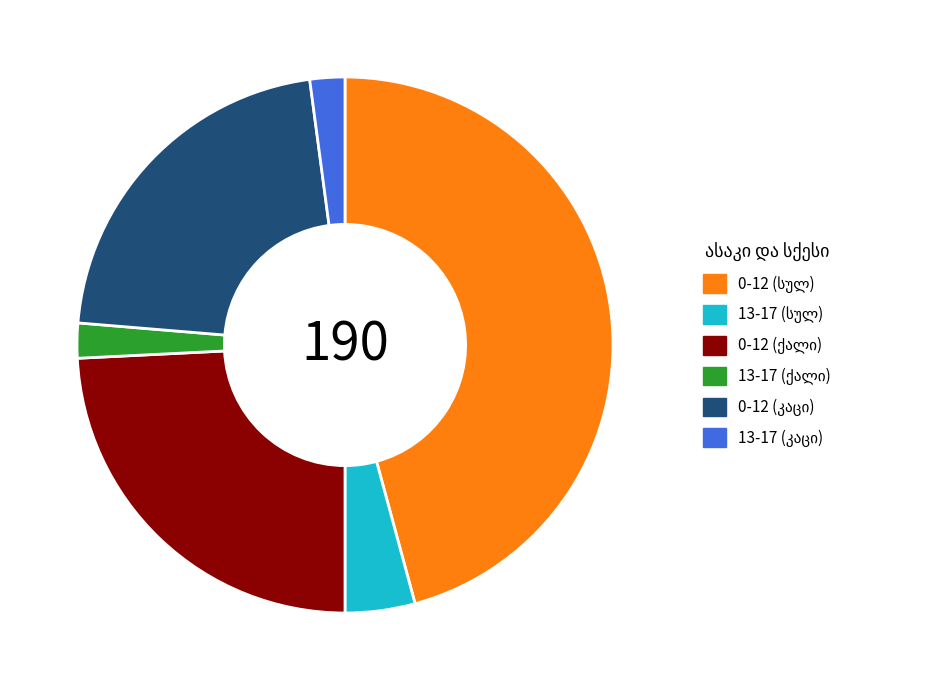

Is there any slice that represents more than half of the pie?

No